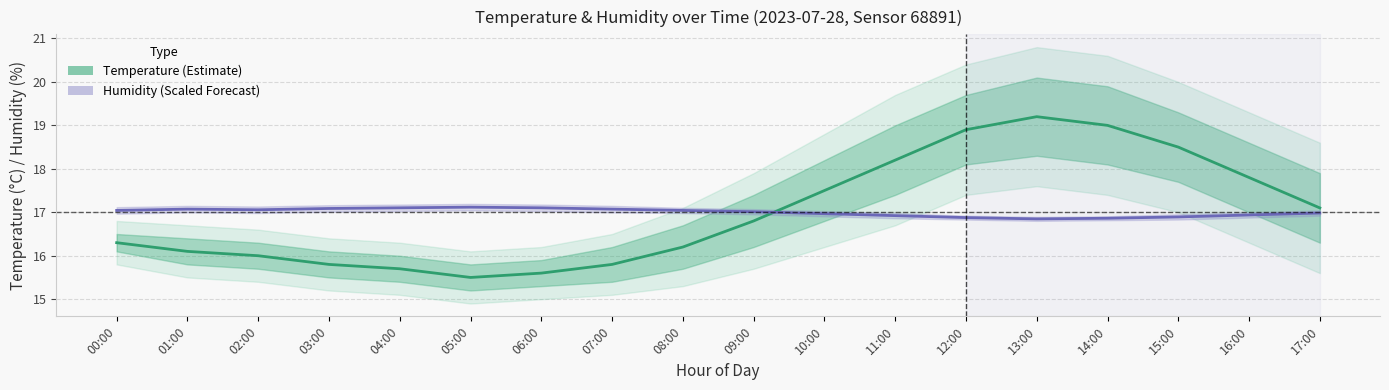

Is it true that Temperature equals 6.5 at 03:00?

False